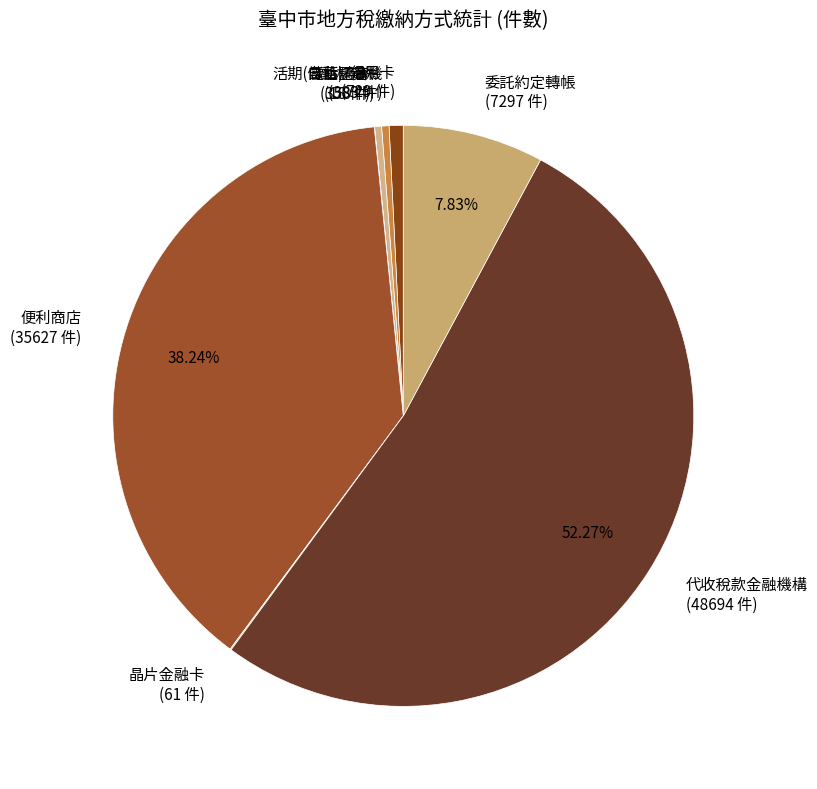

Approximately how many times larger is the value at 代收稅款金融機構 (48694 件) compared to 活期(儲蓄)存款 (358 件)?

136.0